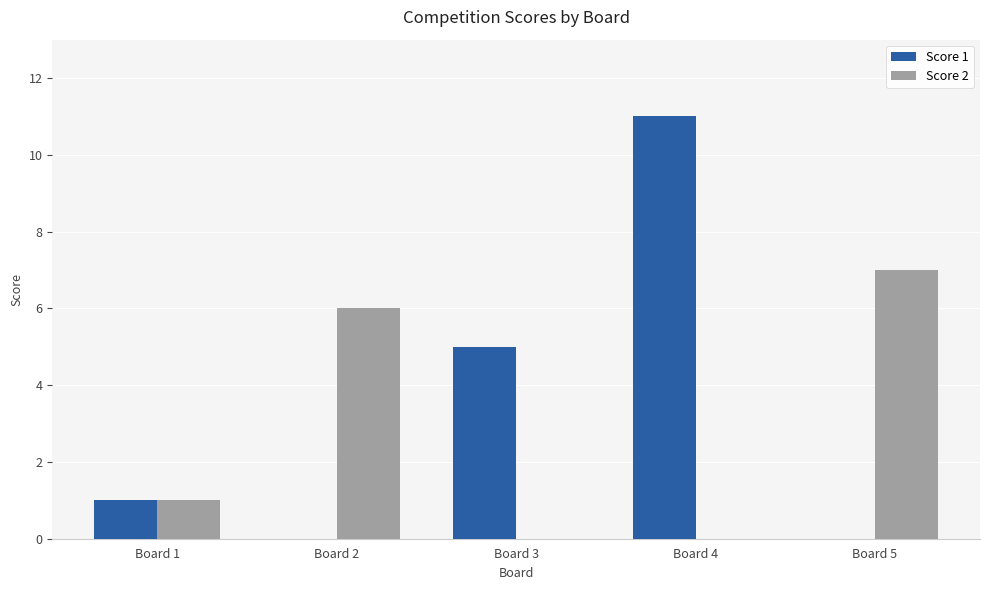

Is it true that Score 2 equals 3 at Board 4?

False